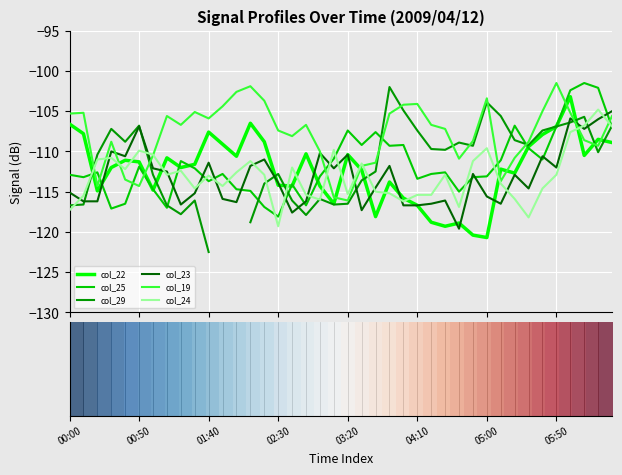

Which series has the largest range (max minus min)?

col_22